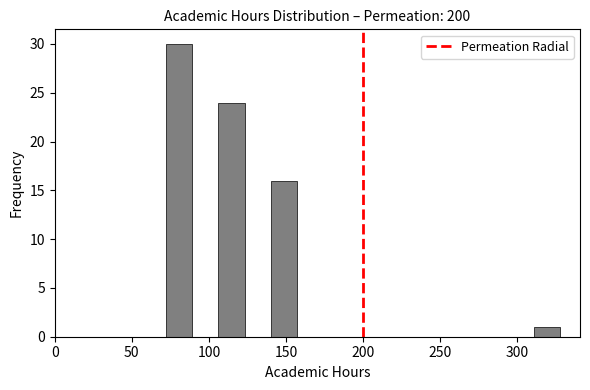

Read against the x-axis, roughly where is the centre of the tallest bar?

80